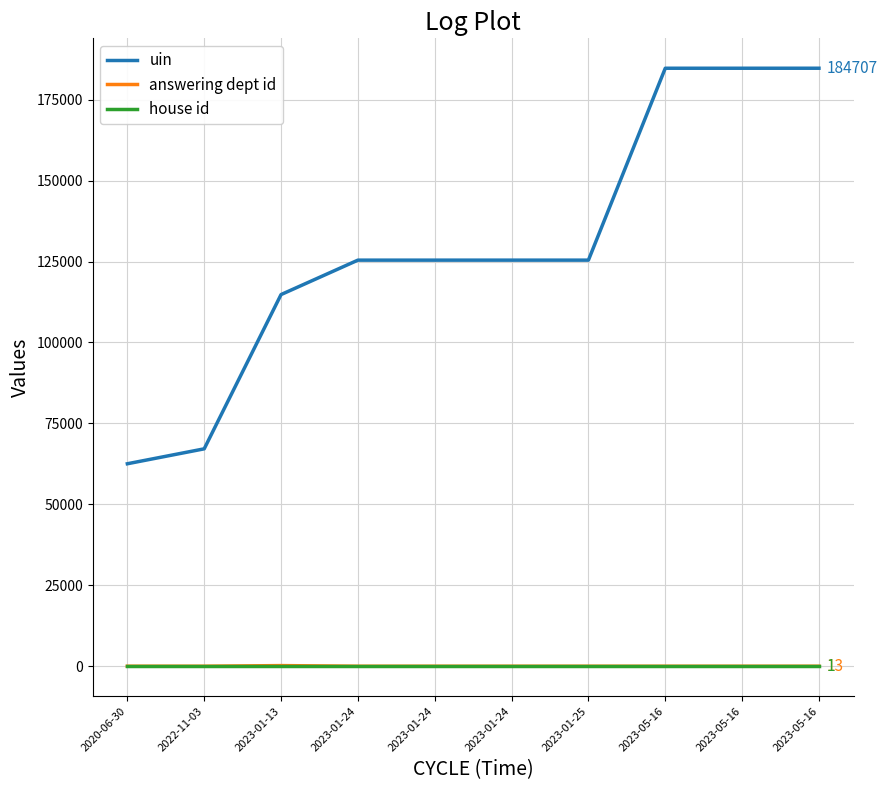

What are all the series names shown in the legend?

uin, answering dept id, house id